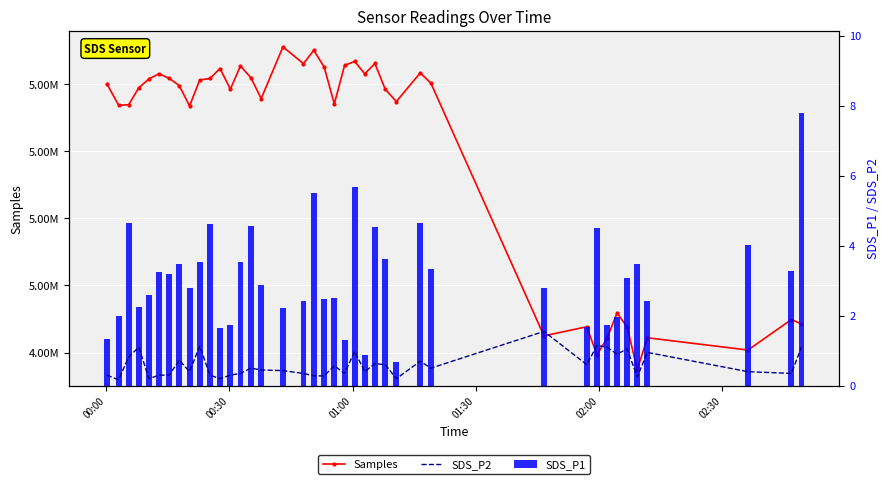

The value of SDS_P2 at 27 is 0.4. True or false?

False